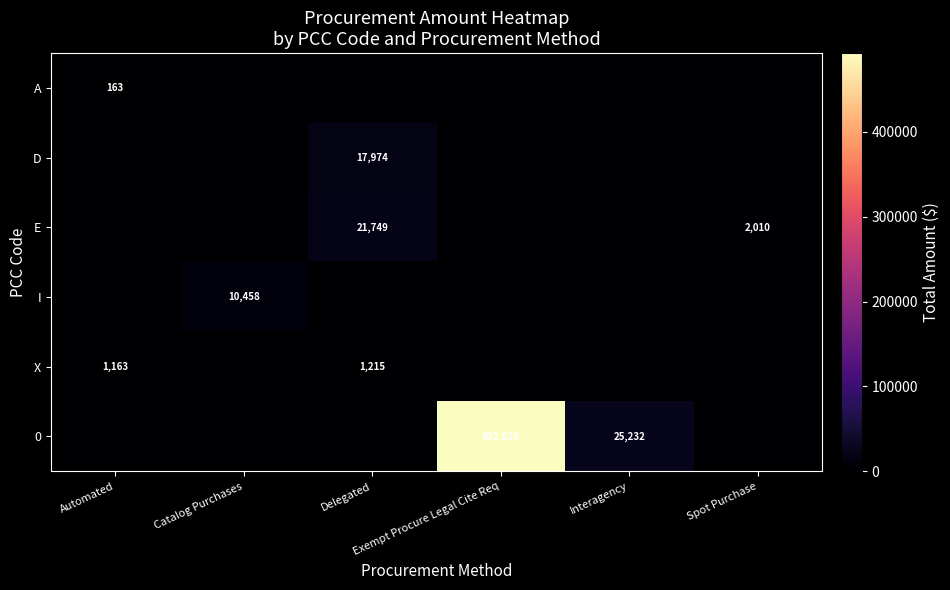

What is the total value across all series at Delegated?

40937.6